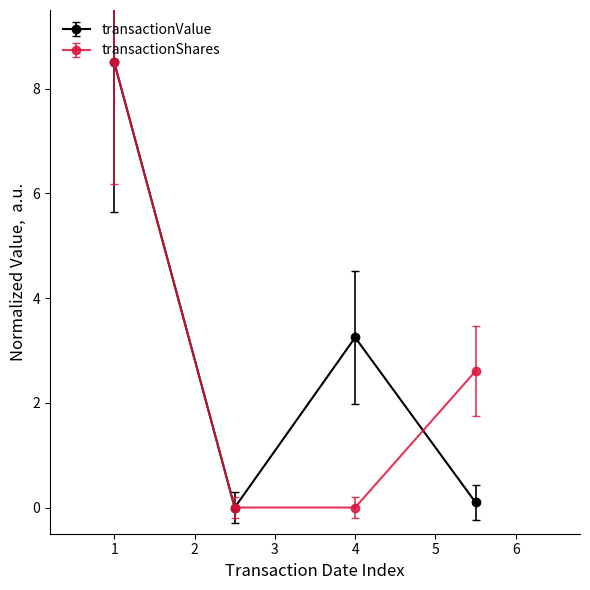

What are all the series names shown in the legend?

transactionValue, transactionShares